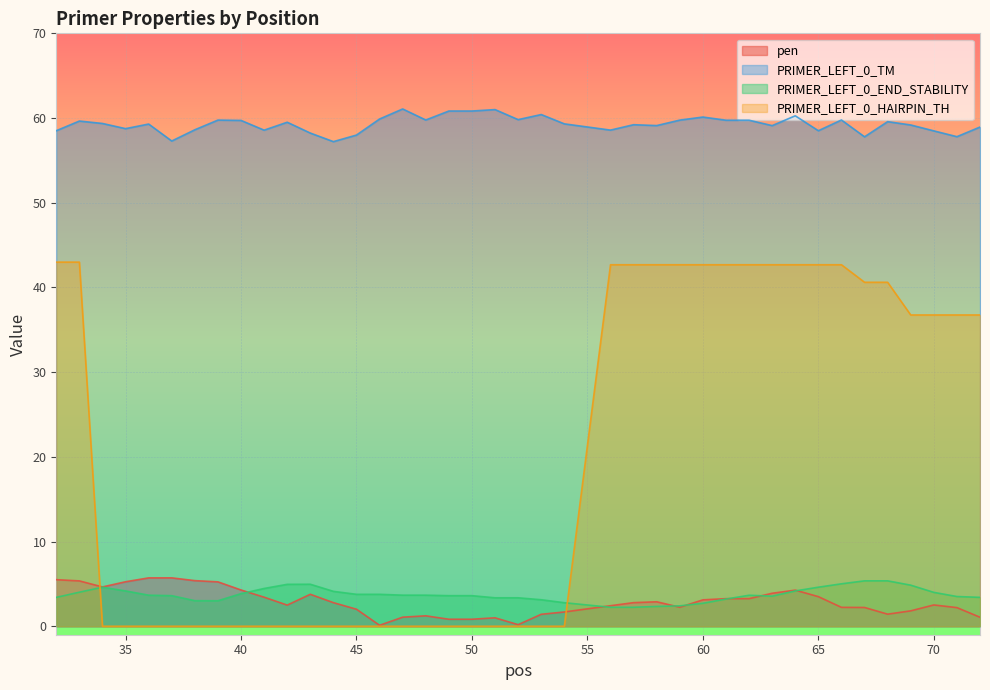

How many data points in PRIMER_LEFT_0_HAIRPIN_TH are above 0?

19